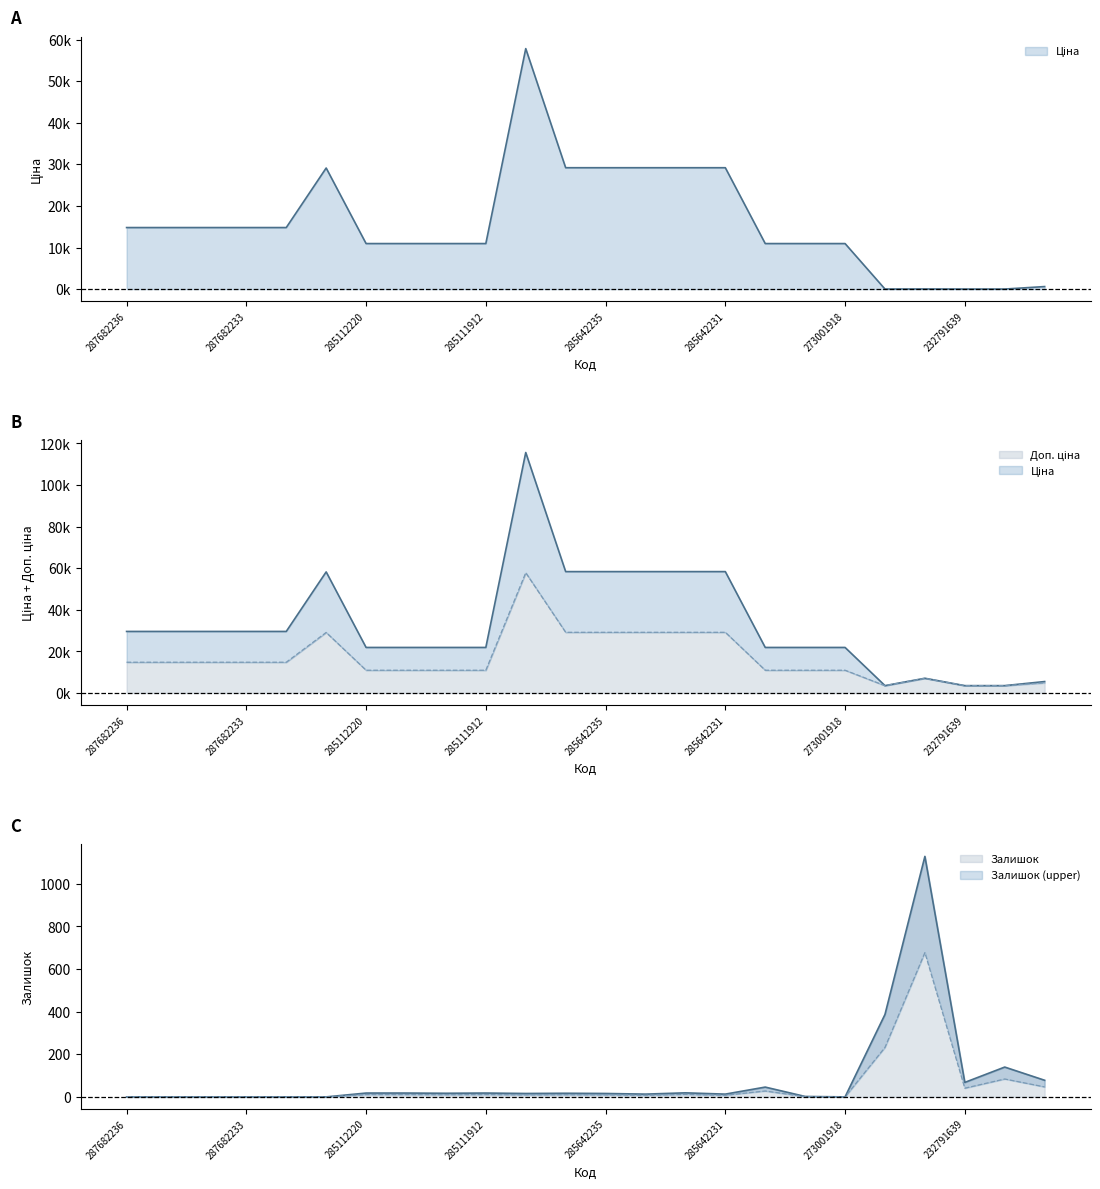

True or false: Залишок has more than 1 points higher than both neighbors.

True